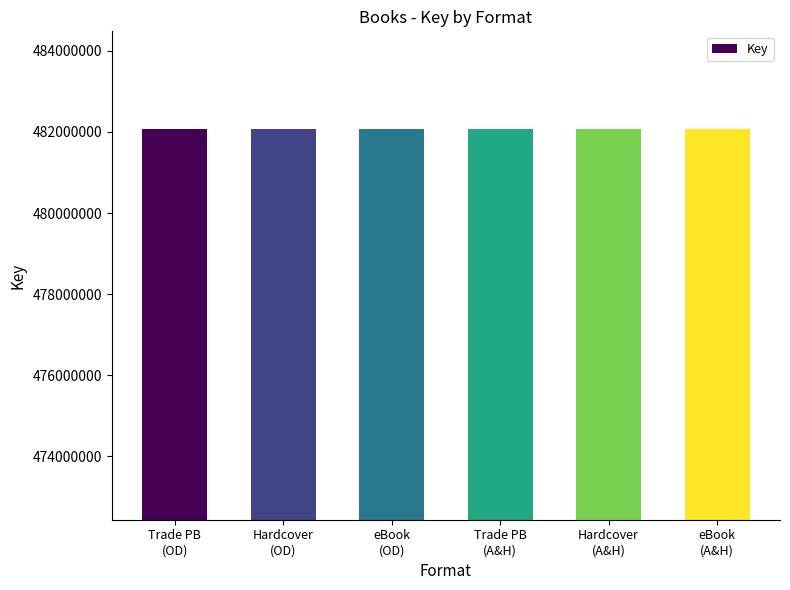

What is the value of the 6th bar from the left?

482072347